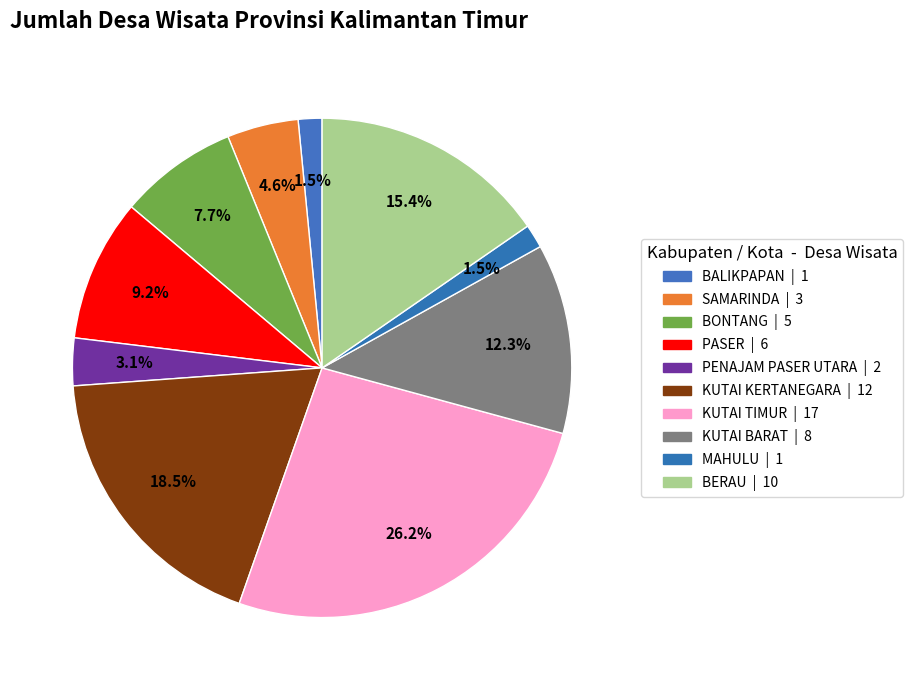

How many slices are in this pie chart?

10